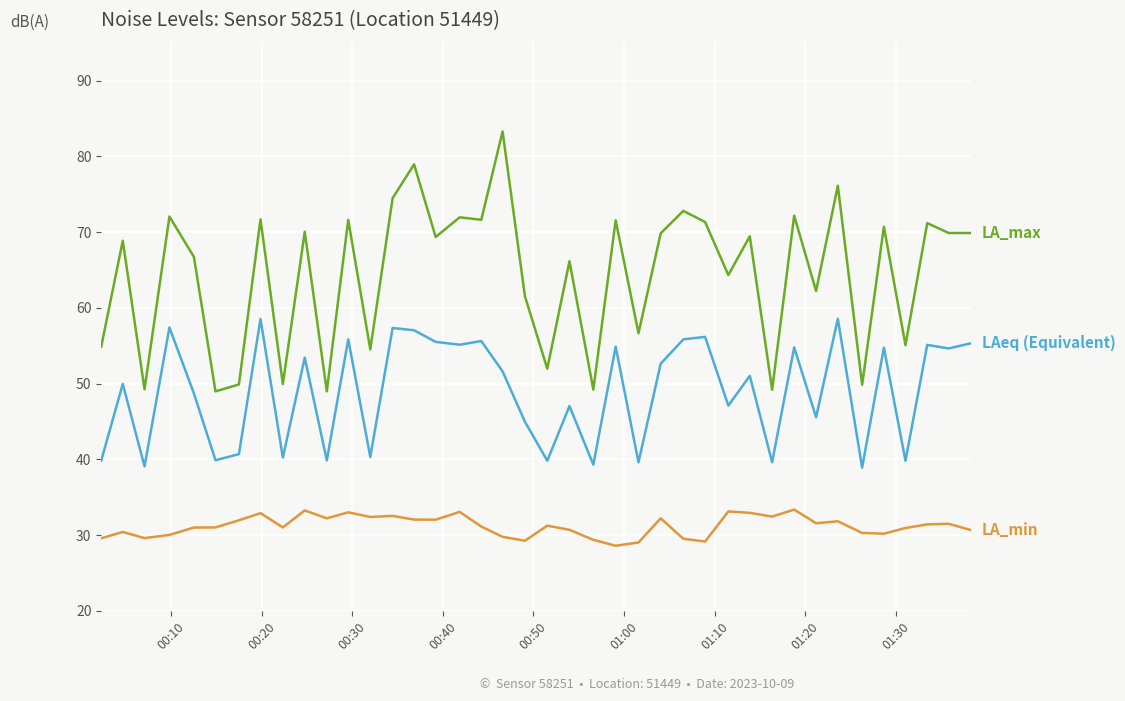

What is the minimum value shown in the chart?

28.6